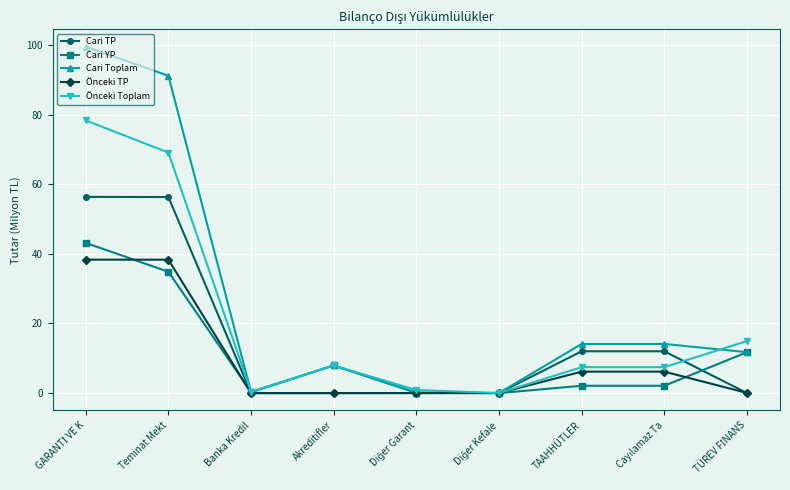

List the series in order of their peak value, highest first.

Cari Toplam, Önceki Toplam, Cari TP, Cari YP, Önceki TP